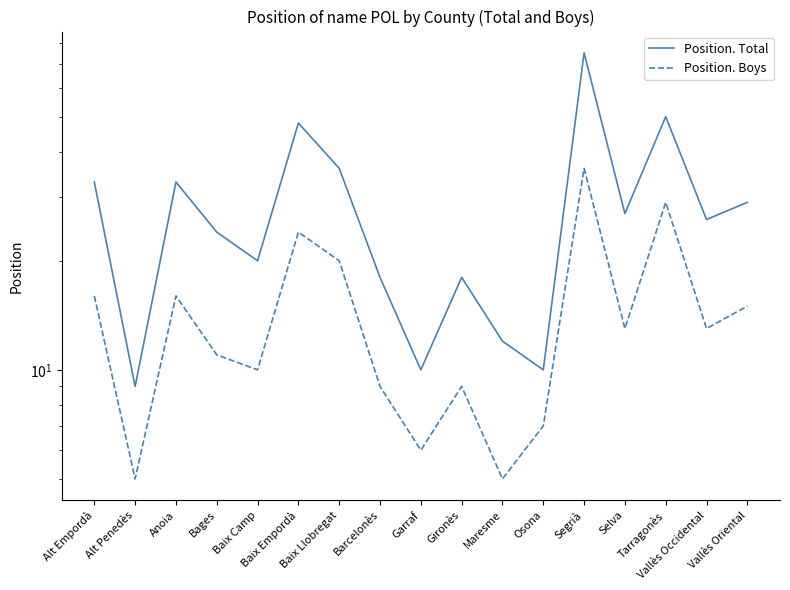

At which category is the sum across all series the highest?

Segrià